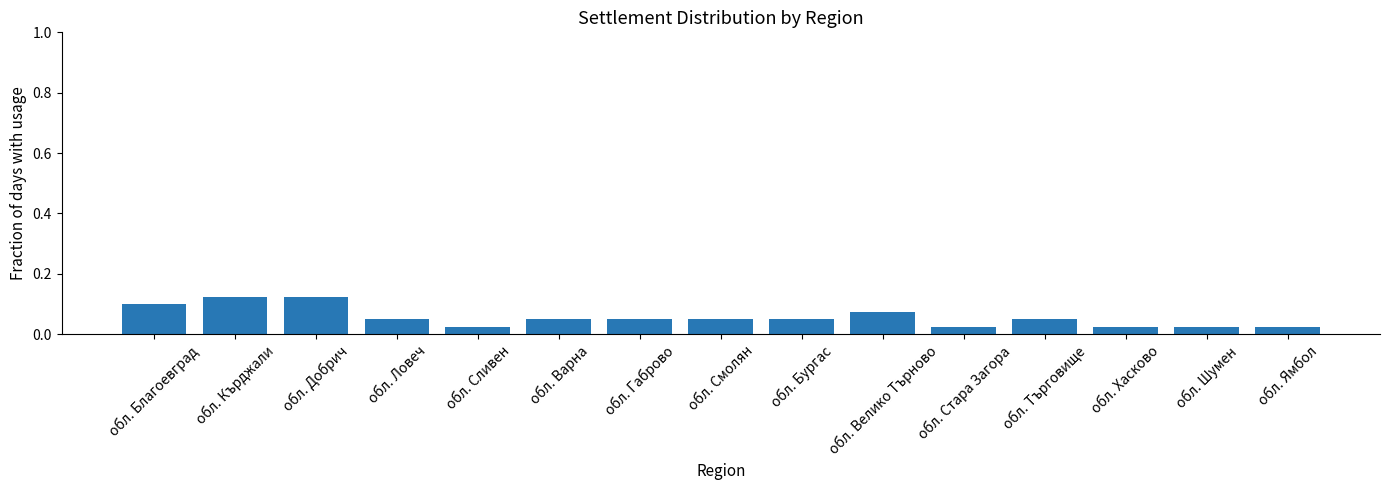

What is the label of the 9th bar from the left?

обл. Бургас